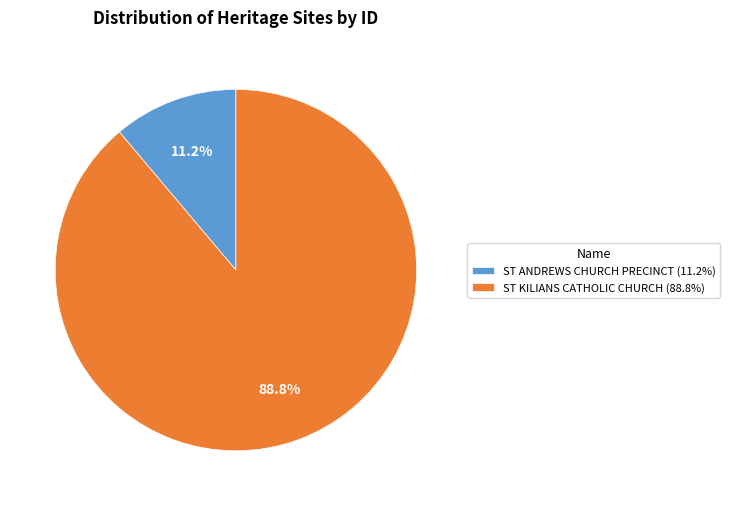

Rank the categories by value from lowest to highest.

ST ANDREWS CHURCH PRECINCT, ST KILIANS CATHOLIC CHURCH